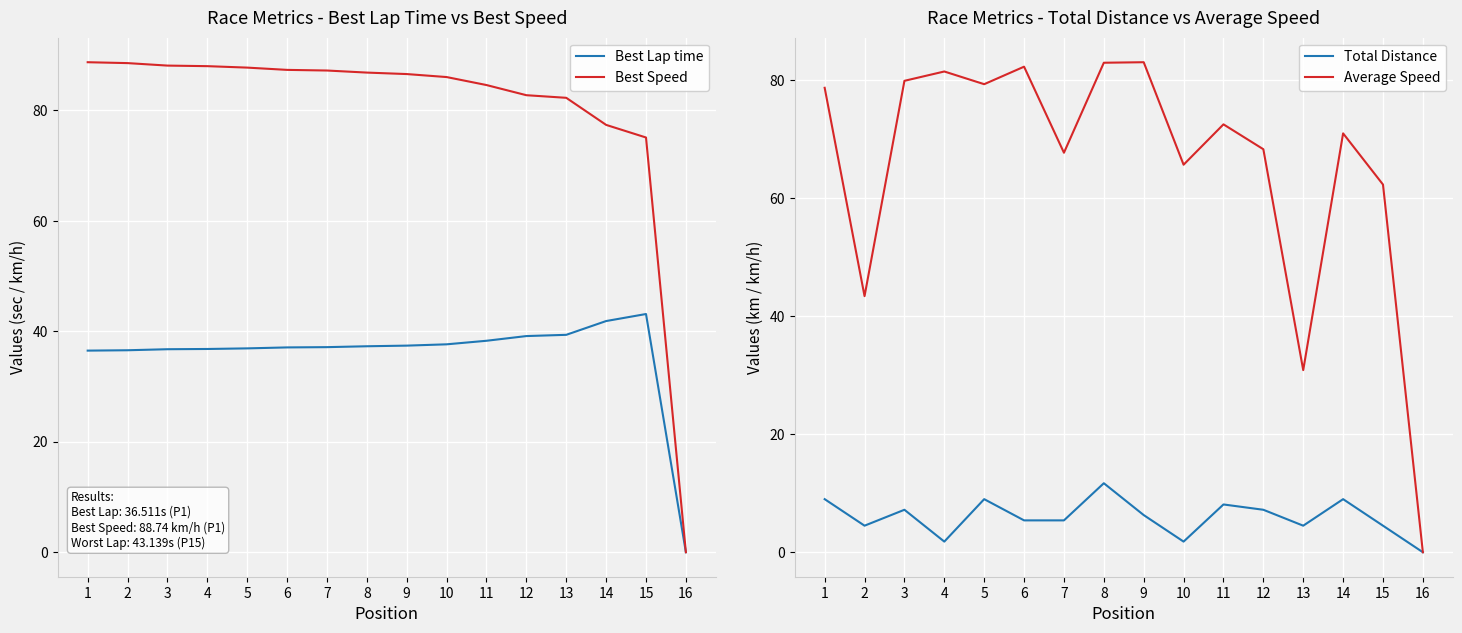

Which has a higher value, 8 or 4?

8